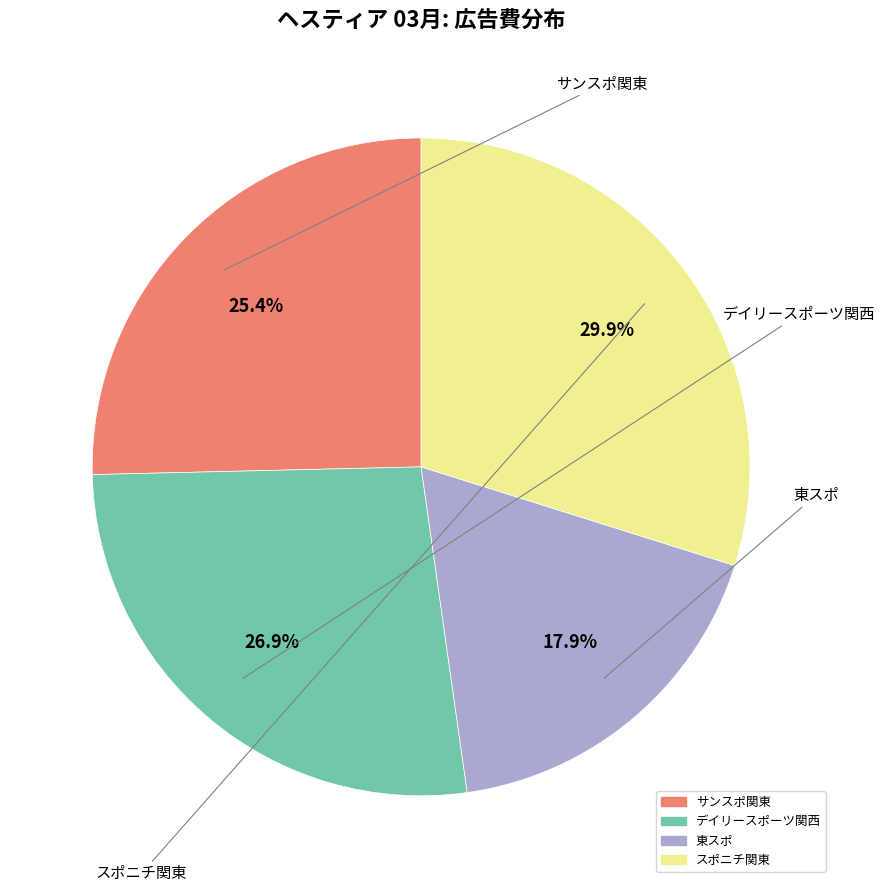

Is there a majority slice in this chart?

No